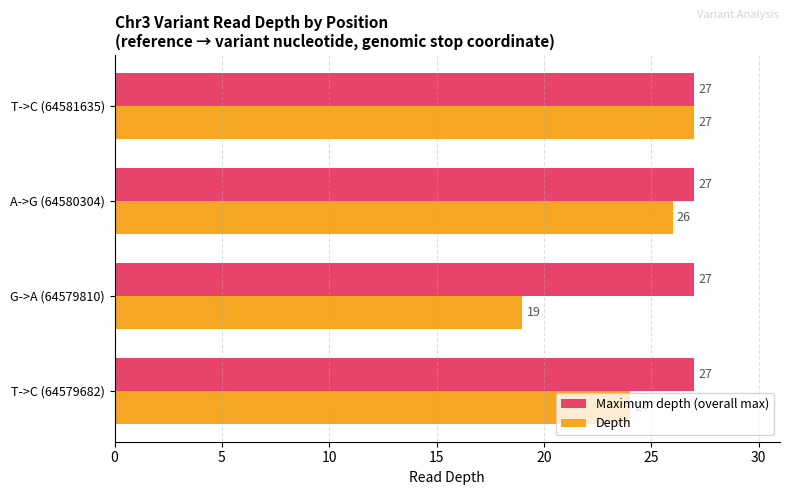

What is the sum of the Depth values at T->C (64579682) and A->G (64580304)?

50